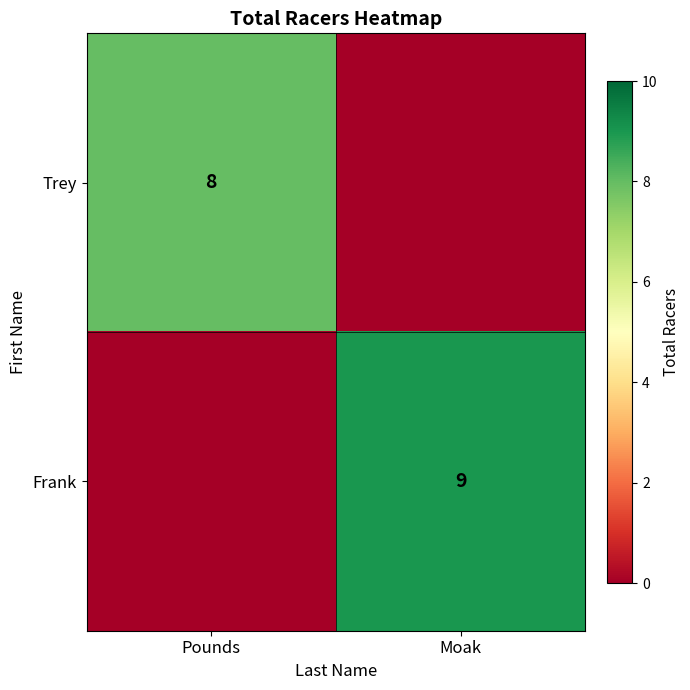

At which category is the sum across all series the highest?

Moak